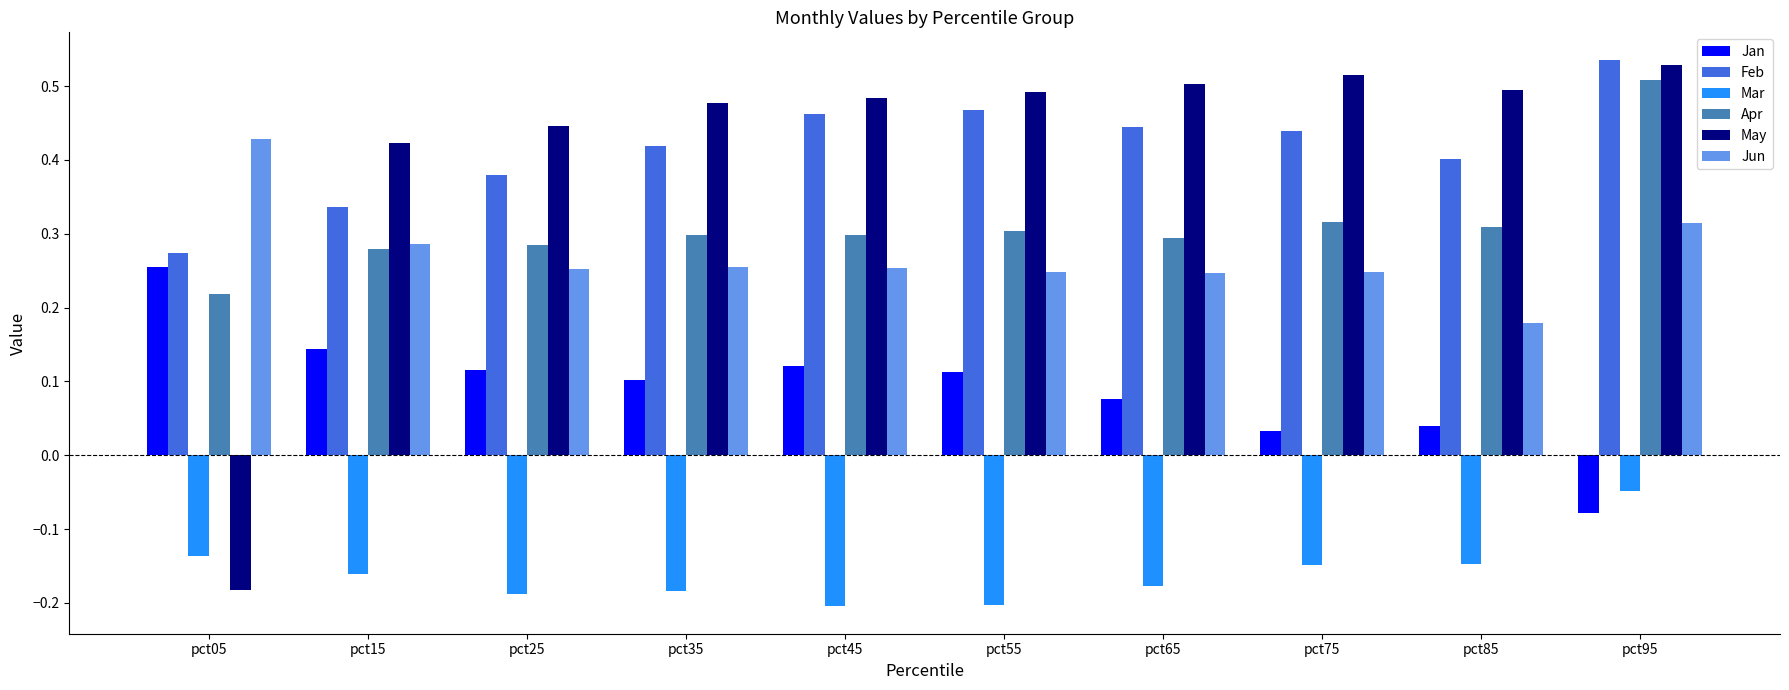

How many bars are there in total?

60